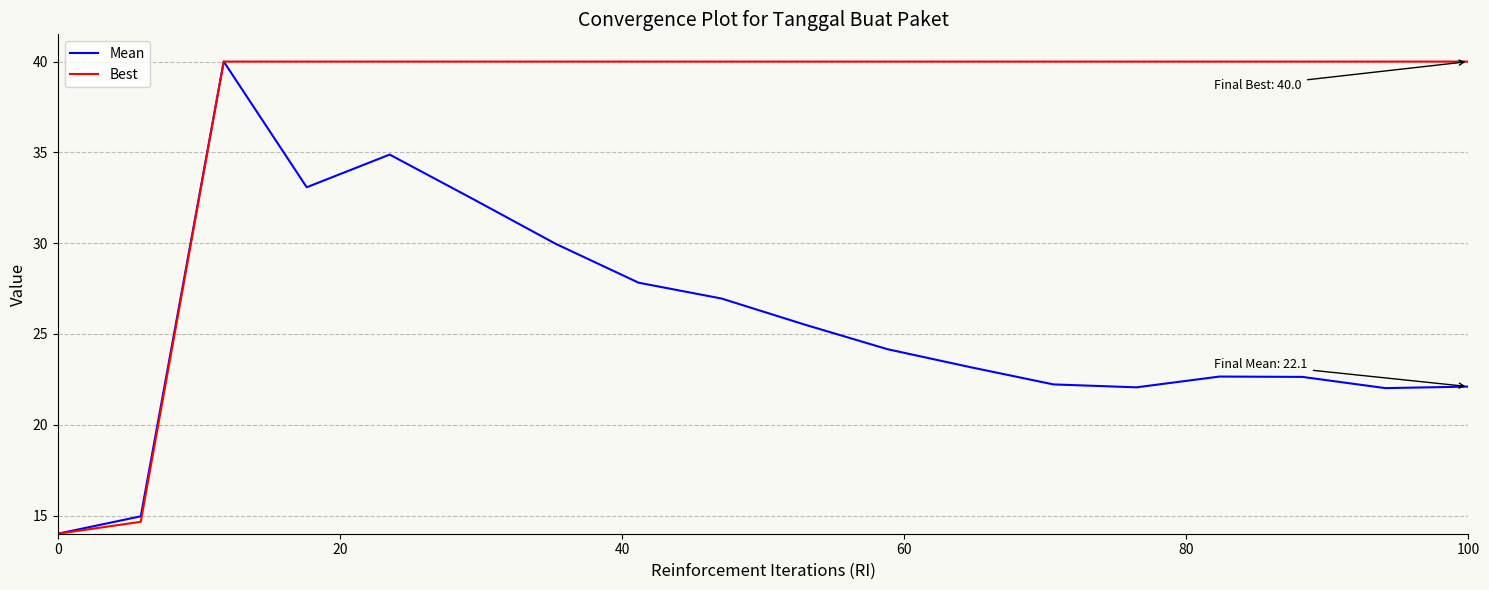

Which series has the largest total across all categories?

Best